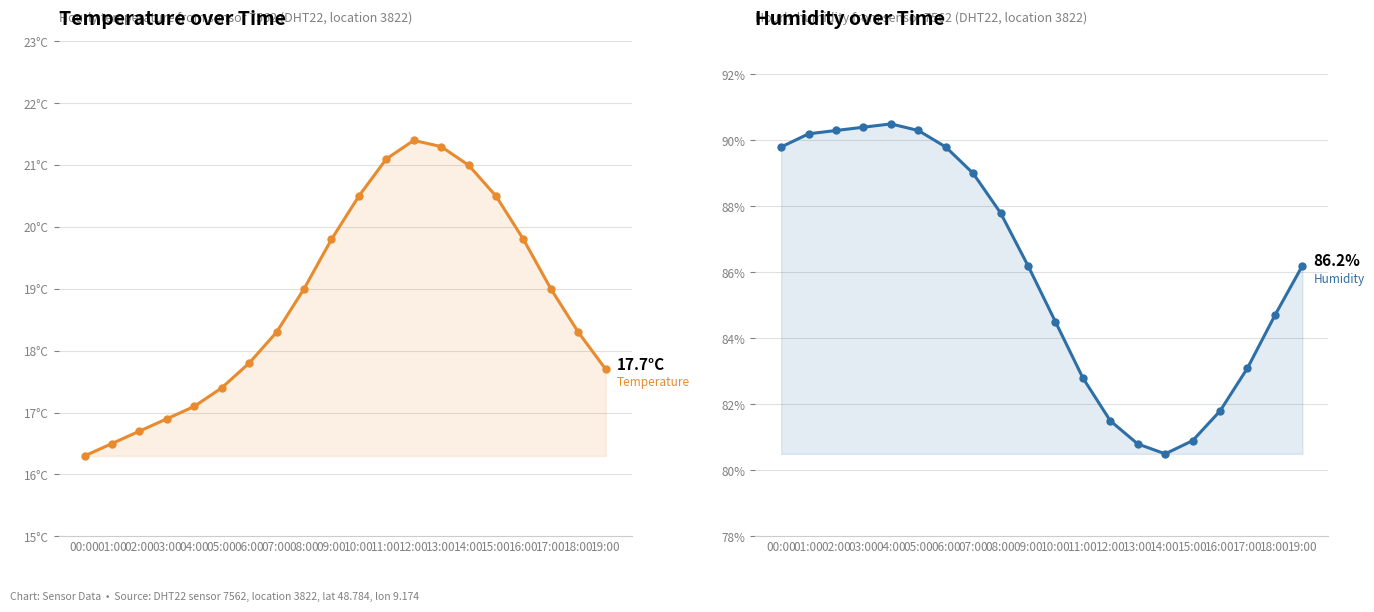

True or false: Temperature and Humidity intersect in this chart.

False